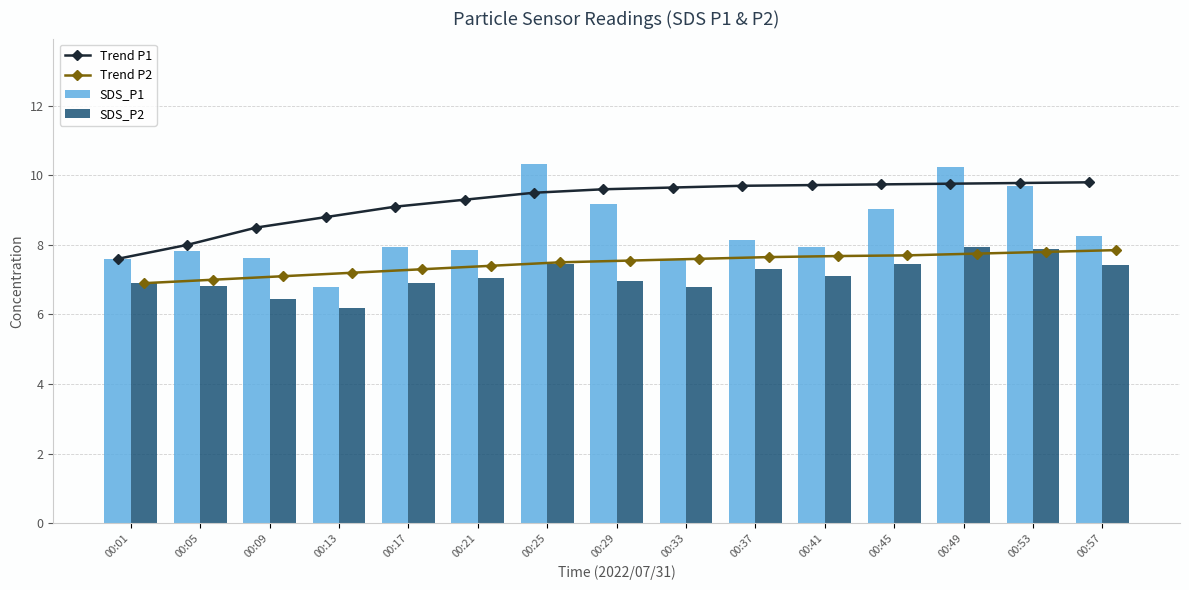

Reading right to left, transcribe all the data shown in this chart.

Trend P1: 9.8	9.8	9.8	9.7	9.7	9.7	9.7	9.6	9.5	9.3	9.1	8.8	8.5	8.0	7.6
Trend P2: 7.8	7.8	7.8	7.7	7.7	7.7	7.6	7.5	7.5	7.4	7.3	7.2	7.1	7.0	6.9
SDS_P1: 8.3	9.7	10.2	9.0	8.0	8.1	7.6	9.2	10.3	7.8	7.9	6.8	7.6	7.8	7.6
SDS_P2: 7.4	7.9	7.9	7.5	7.1	7.3	6.8	7.0	7.5	7.0	6.9	6.2	6.5	6.8	6.9